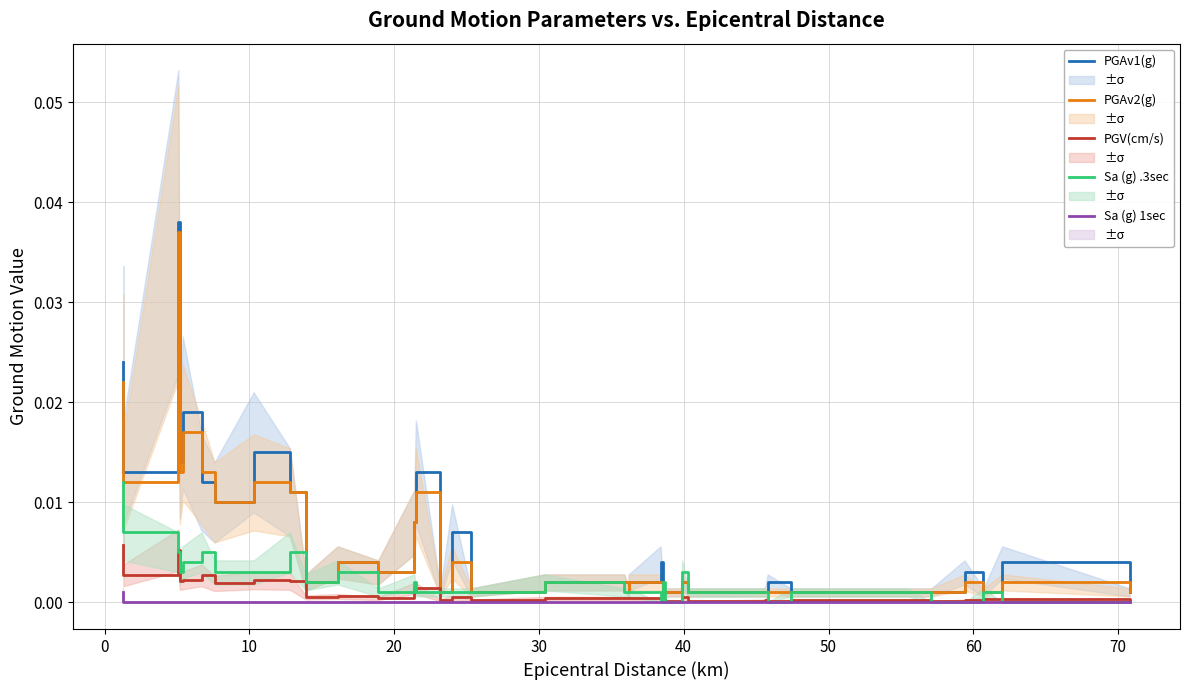

Count the Sa (g) 1sec values in the range 0 to 1.

36